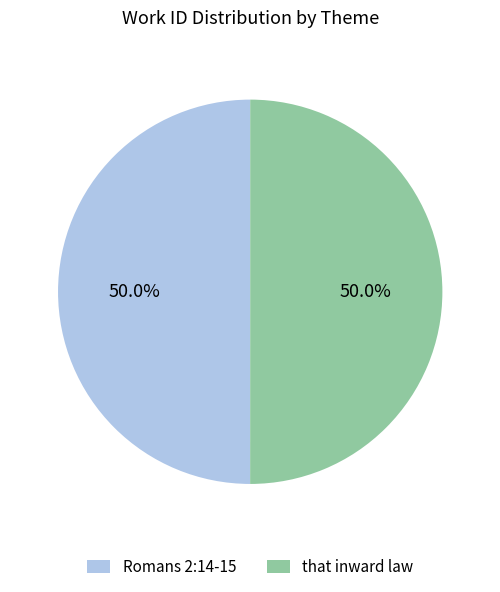

What is the ratio of the value at Romans 2:14-15 to the value at that inward law?

1.0